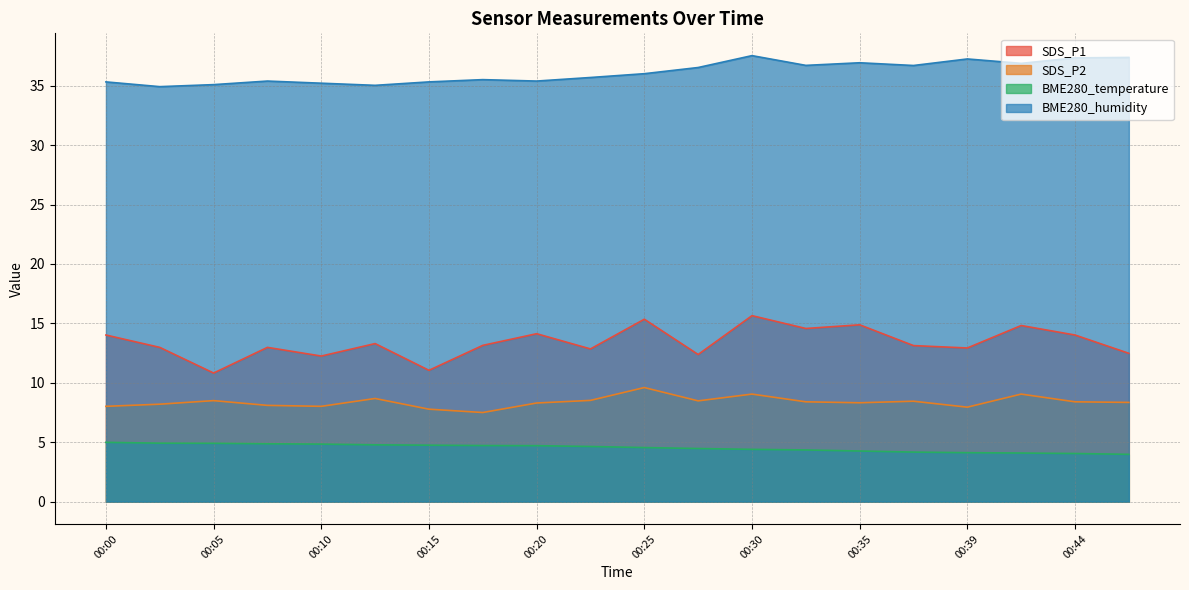

How many data points does each series have?

20